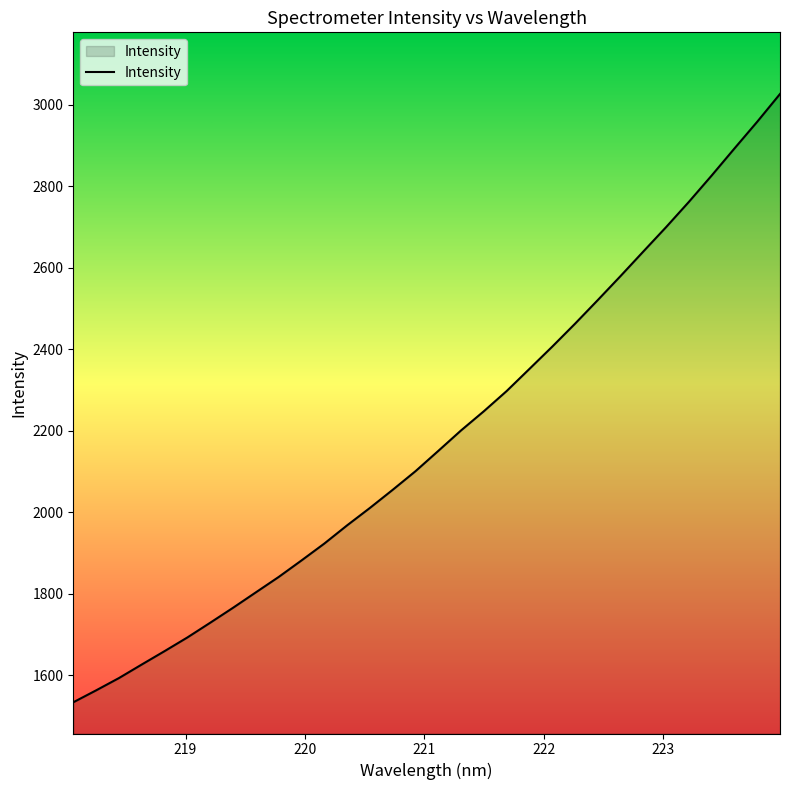

What is the greatest value displayed?

3026.9